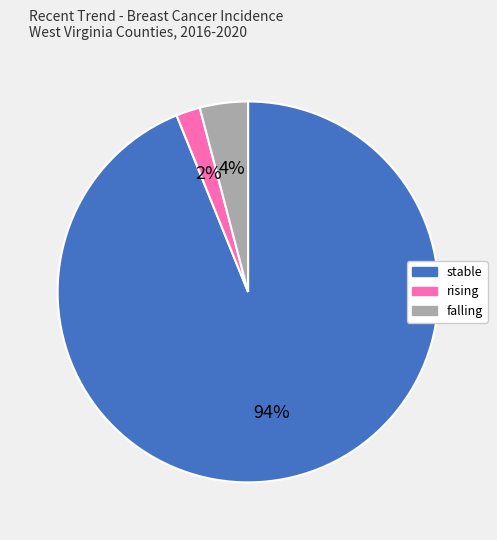

How many slices are in this pie chart?

3